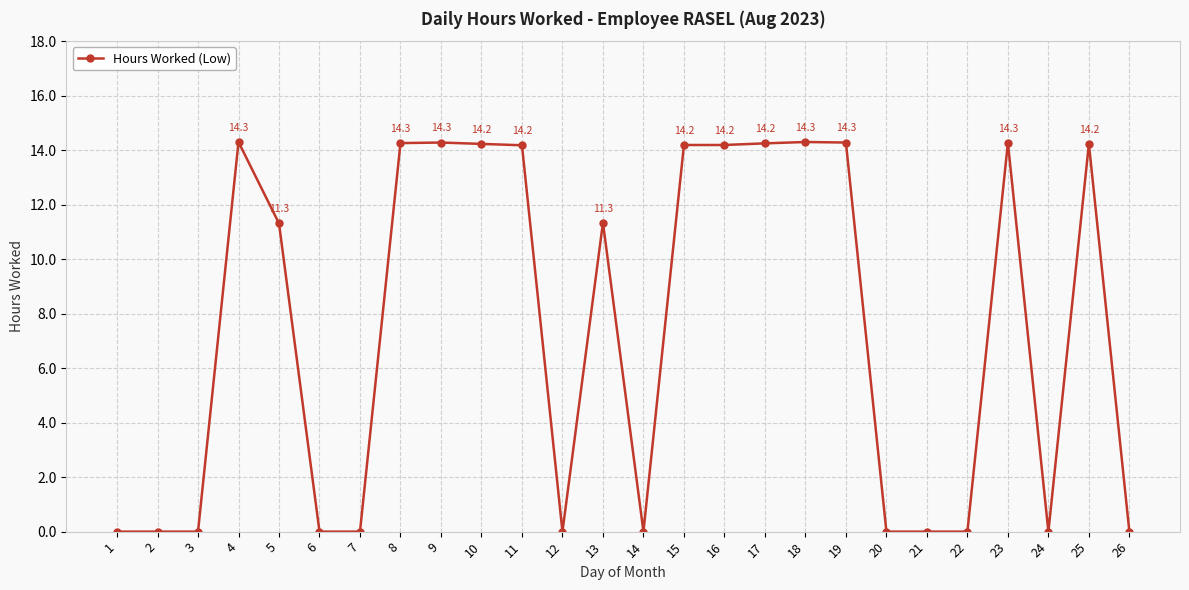

The value at 4 is 4.5. True or false?

False